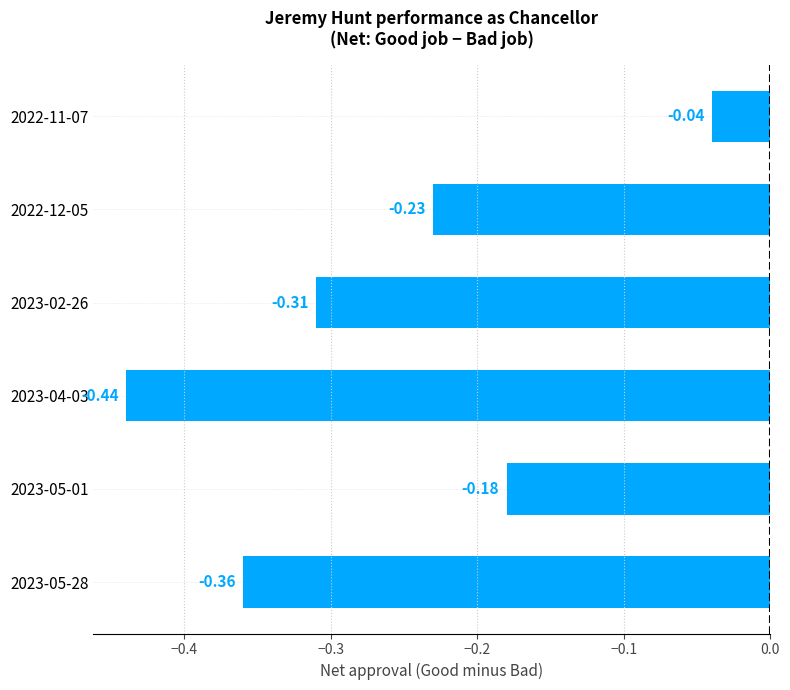

What is the sum of all values?

-1.6